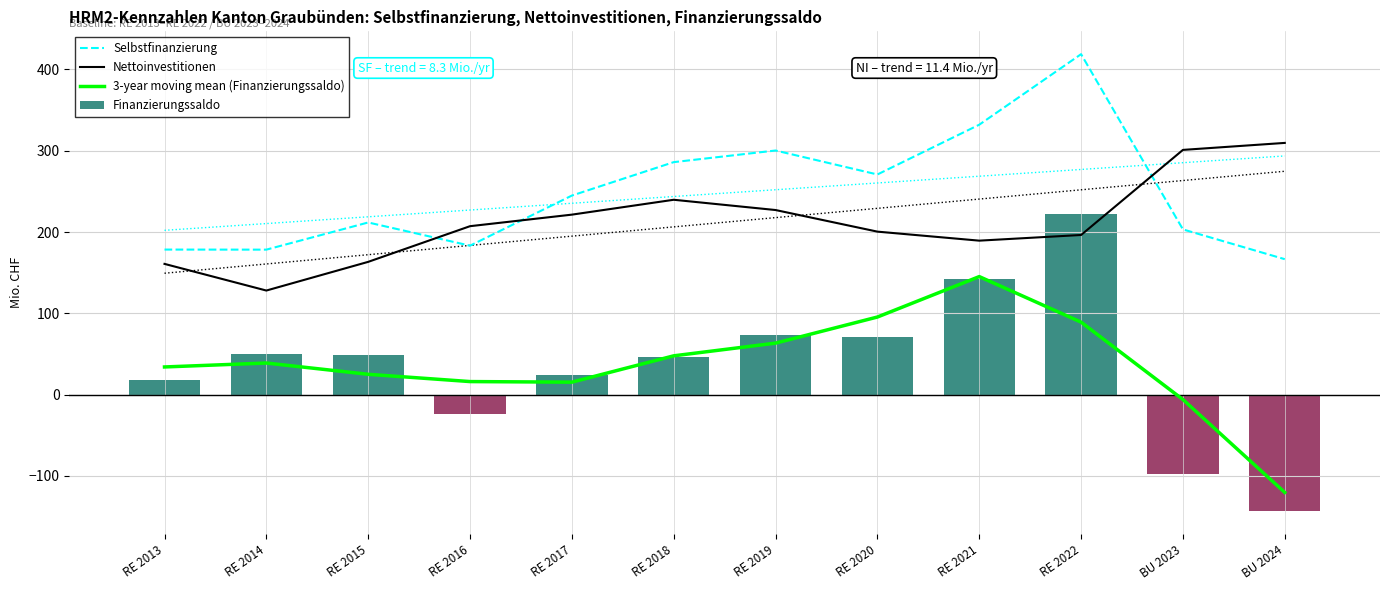

Reading left to right, what are all the values shown in this chart?

Selbstfinanzierung: RE 2013=178.4	RE 2014=178.3	RE 2015=211.8	RE 2016=183.2	RE 2017=244.9	RE 2018=286.0	RE 2019=300.3	RE 2020=270.8	RE 2021=332.1	RE 2022=418.9	BU 2023=203.2	BU 2024=166.6
Nettoinvestitionen: RE 2013=160.8	RE 2014=128.0	RE 2015=163.3	RE 2016=207.2	RE 2017=221.4	RE 2018=239.7	RE 2019=227.1	RE 2020=200.5	RE 2021=189.4	RE 2022=196.4	BU 2023=301.1	BU 2024=309.7
3-year moving mean (Finanzierungssaldo): RE 2013=34.0	RE 2014=38.8	RE 2015=24.9	RE 2016=16.0	RE 2017=15.3	RE 2018=47.7	RE 2019=63.3	RE 2020=95.4	RE 2021=145.2	RE 2022=89.1	BU 2023=-6.1	BU 2024=-120.5
Finanzierungssaldo: RE 2013=17.6	RE 2014=50.3	RE 2015=48.5	RE 2016=-24.0	RE 2017=23.5	RE 2018=46.3	RE 2019=73.2	RE 2020=70.3	RE 2021=142.7	RE 2022=222.5	BU 2023=-97.8	BU 2024=-143.1